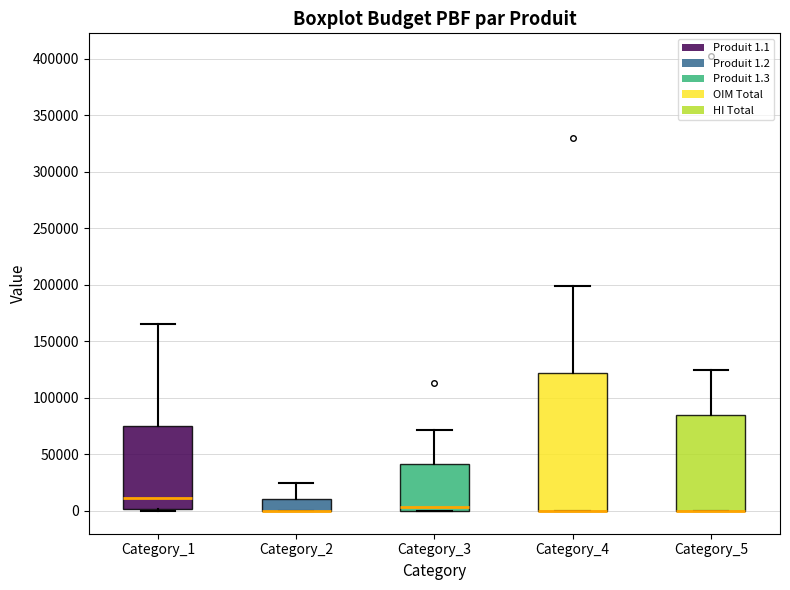

Which box is the tallest, from its lower edge to its upper edge?

Category_4